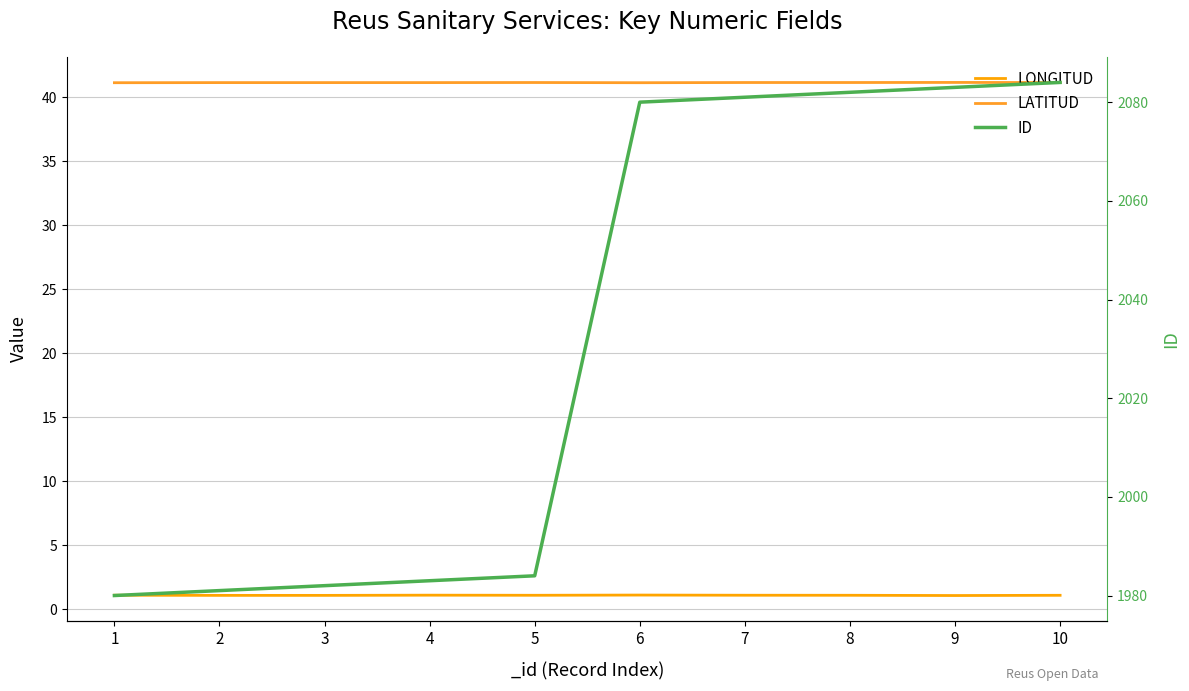

Is the value of LONGITUD at 7 greater than the value of ID at 2?

No